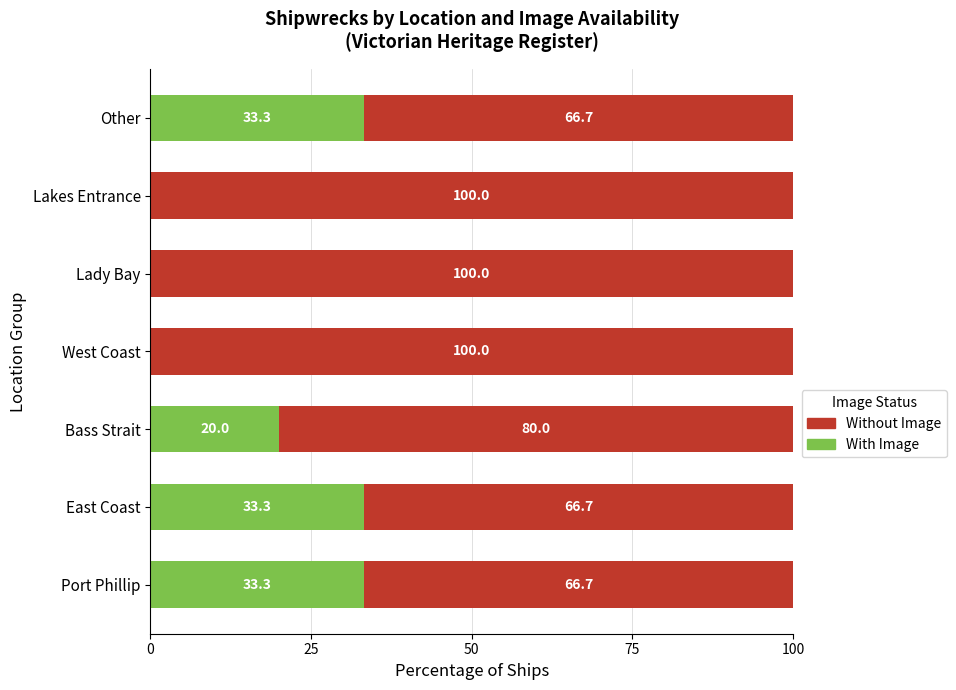

At which label is With Image closest to 16?

Bass Strait